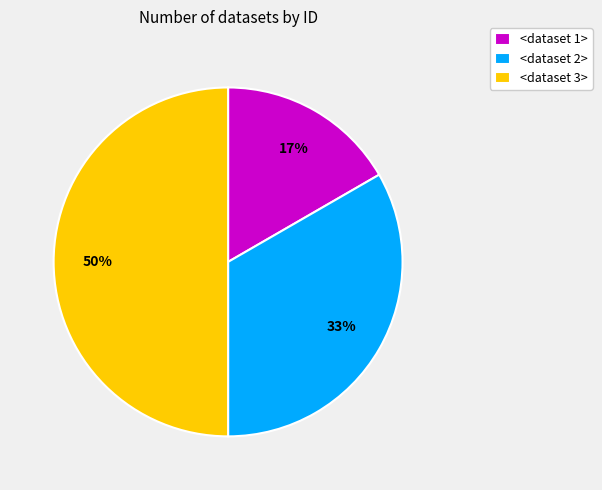

Is it true that <dataset 3> is 45% of the pie?

False